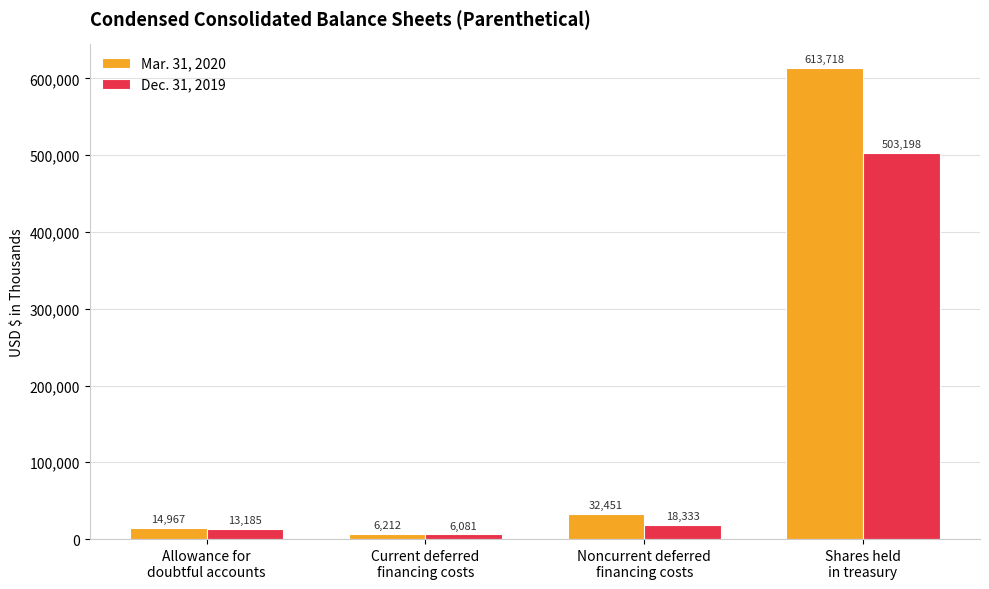

What is the total value across all series at Noncurrent deferred
financing costs?

50784